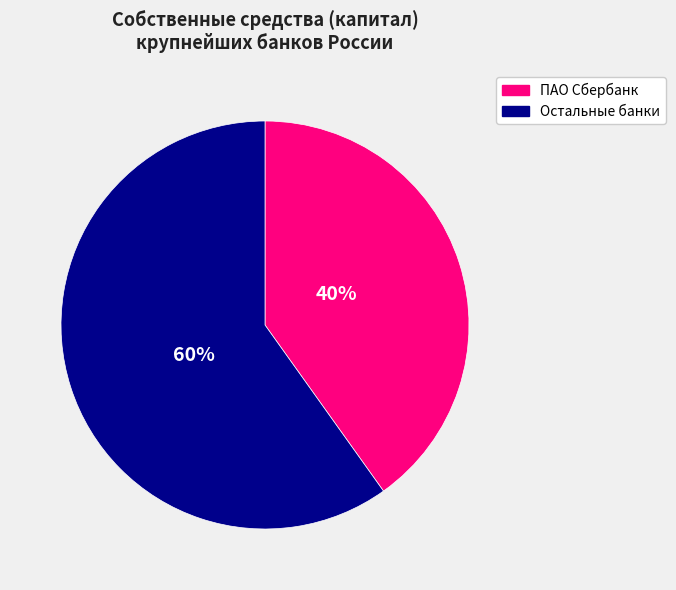

To the nearest percent, what is the average slice percentage?

50%